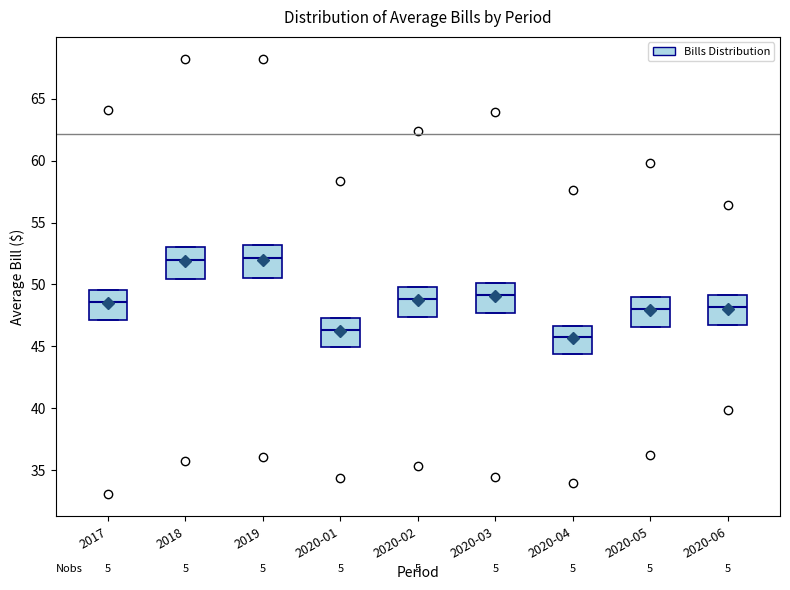

Reading left to right, transcribe this box plot: for each box, give where its median line is, the range the box spans, and where its two whiskers end, as read against the y-axis. The values are not printed on the chart, so give them approximately, as read against the axis.

2017: median 48.5, box 47.0 to 49.5, whiskers 47.0 to 49.5
2018: median 52.0, box 50.5 to 53.0, whiskers 50.5 to 53.0
2019: median 52.0, box 50.5 to 53.0, whiskers 50.5 to 53.0
2020-01: median 46.5, box 45.0 to 47.5, whiskers 45.0 to 47.5
2020-02: median 49.0, box 47.5 to 50.0, whiskers 47.5 to 50.0
2020-03: median 49.0, box 47.5 to 50.0, whiskers 47.5 to 50.0
2020-04: median 46.0, box 44.5 to 46.5, whiskers 44.5 to 46.5
2020-05: median 48.0, box 46.5 to 49.0, whiskers 46.5 to 49.0
2020-06: median 48.0, box 46.5 to 49.0, whiskers 46.5 to 49.0